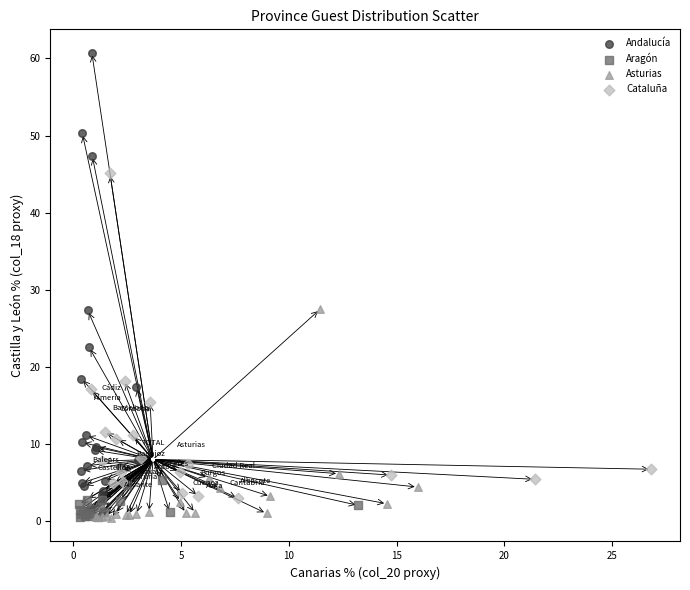

Which series contains the highest Y value?

Andalucía